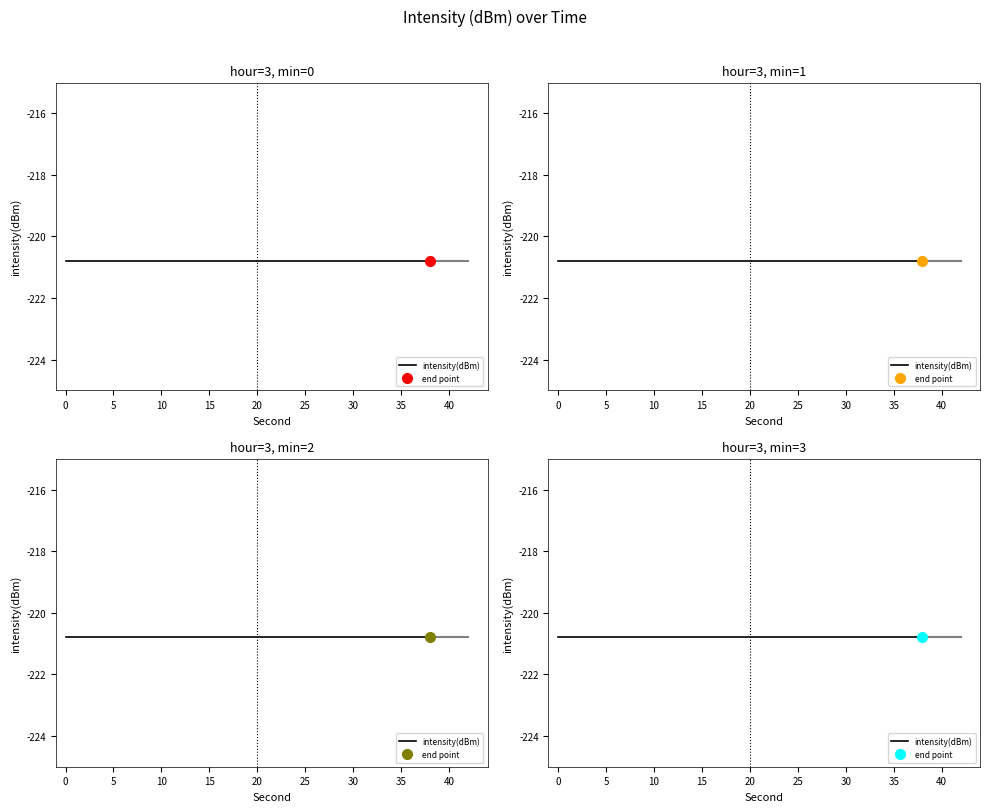

At which label does second reach its peak?

38